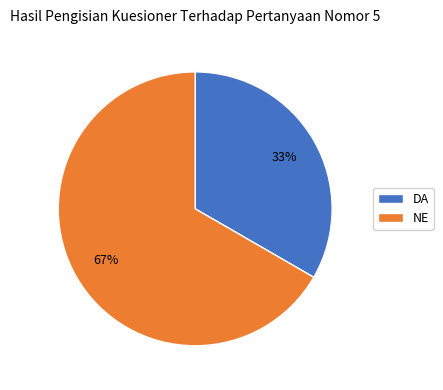

What is the largest slice in the pie chart?

NE